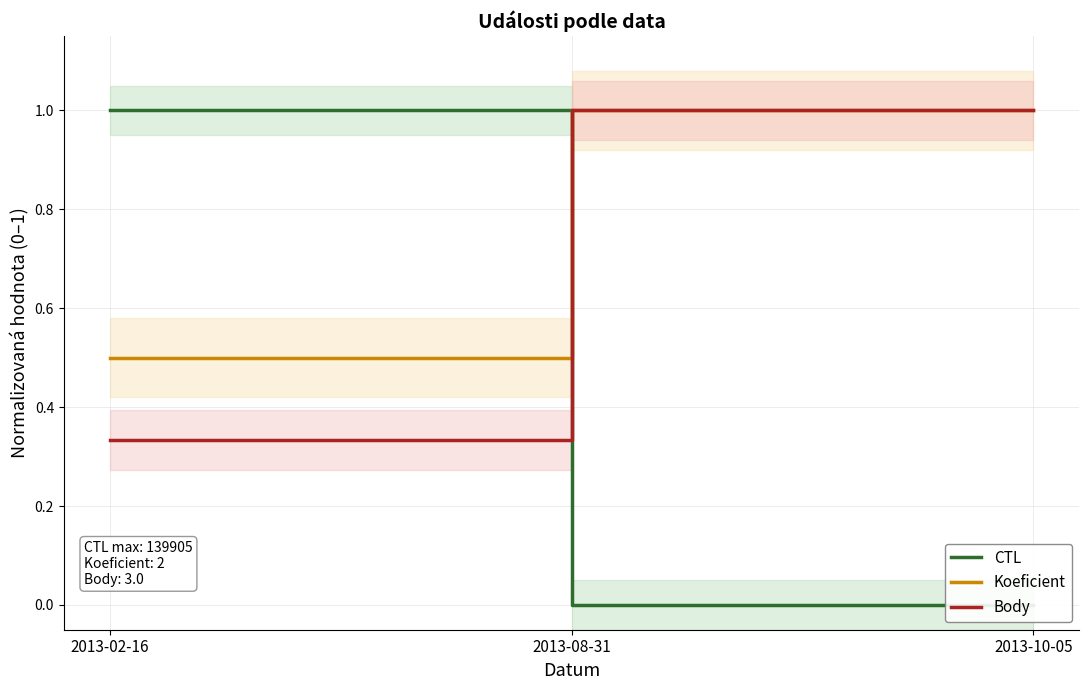

Rank the series by their maximum value, from highest to lowest.

Koeficient, Body, CTL